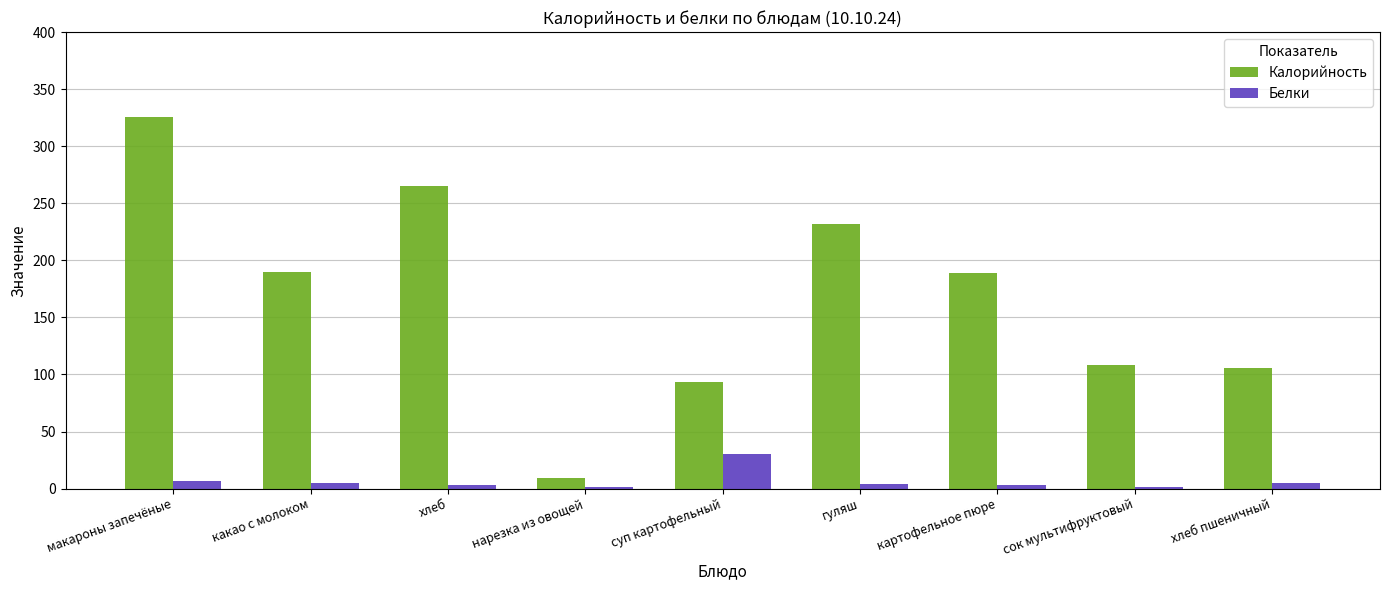

Which category has the highest value in the Белки series?

суп картофельный